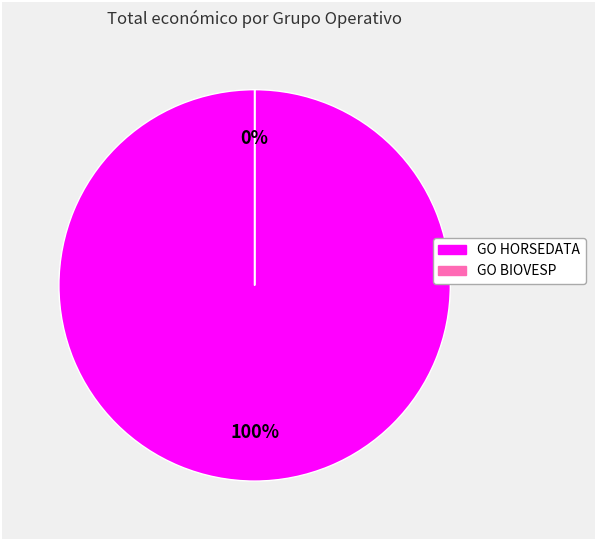

To the nearest percent, what is the difference between the GO BIOVESP and GO HORSEDATA slice percentages?

100%